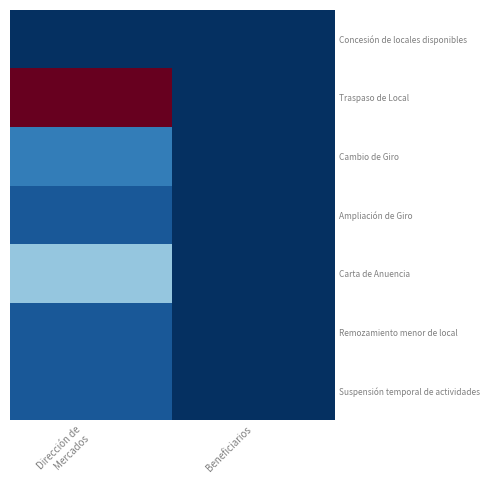

Which series changed the most between Dirección de Mercados and Beneficiarios?

Traspaso de Local